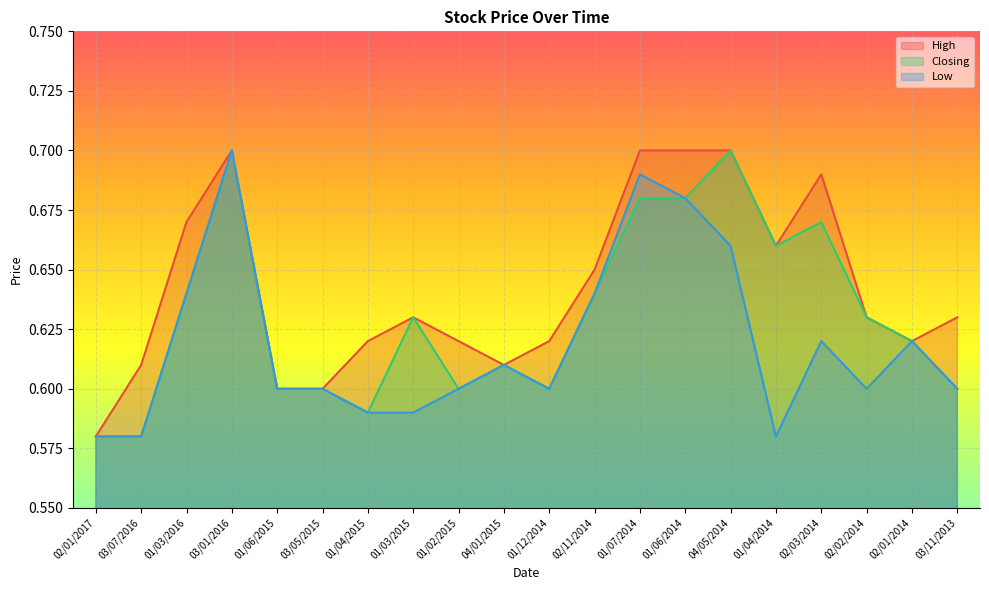

What is the sum of all Closing values?

12.6